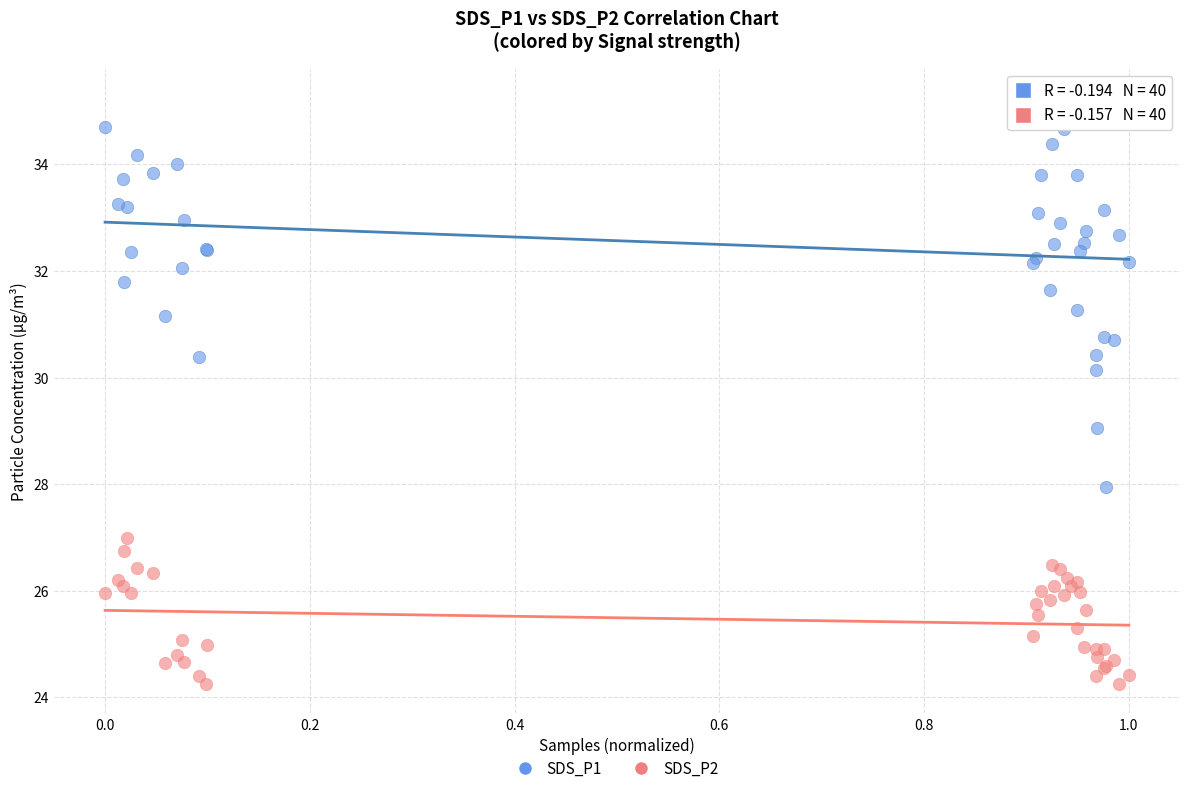

Which series reaches the minimum Y coordinate?

SDS_P2